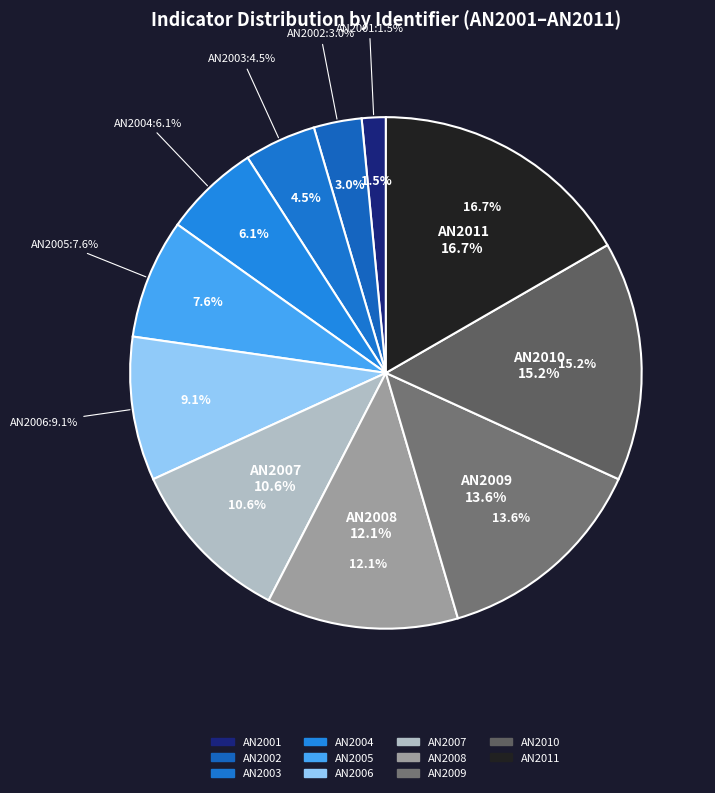

True or false: AN2002 accounts for 9% of the total.

False